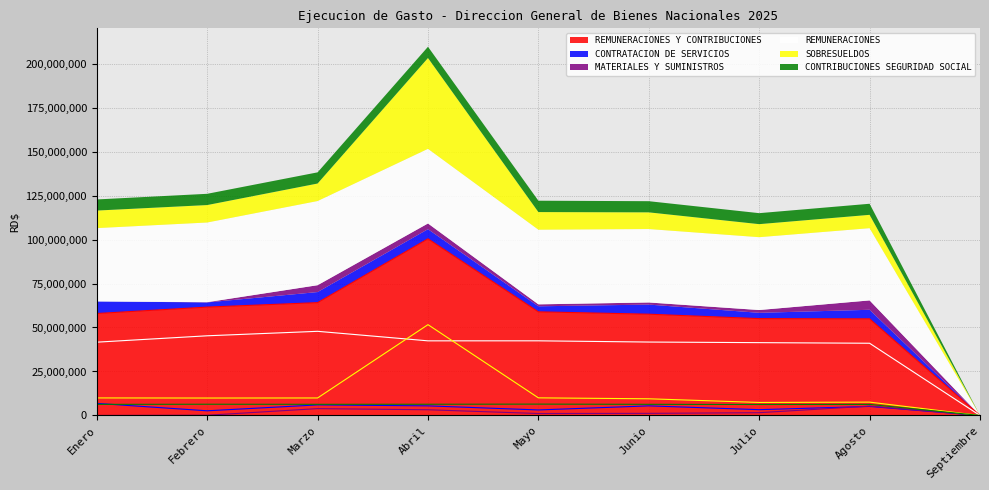

At which category is the sum across all series the highest?

Abril